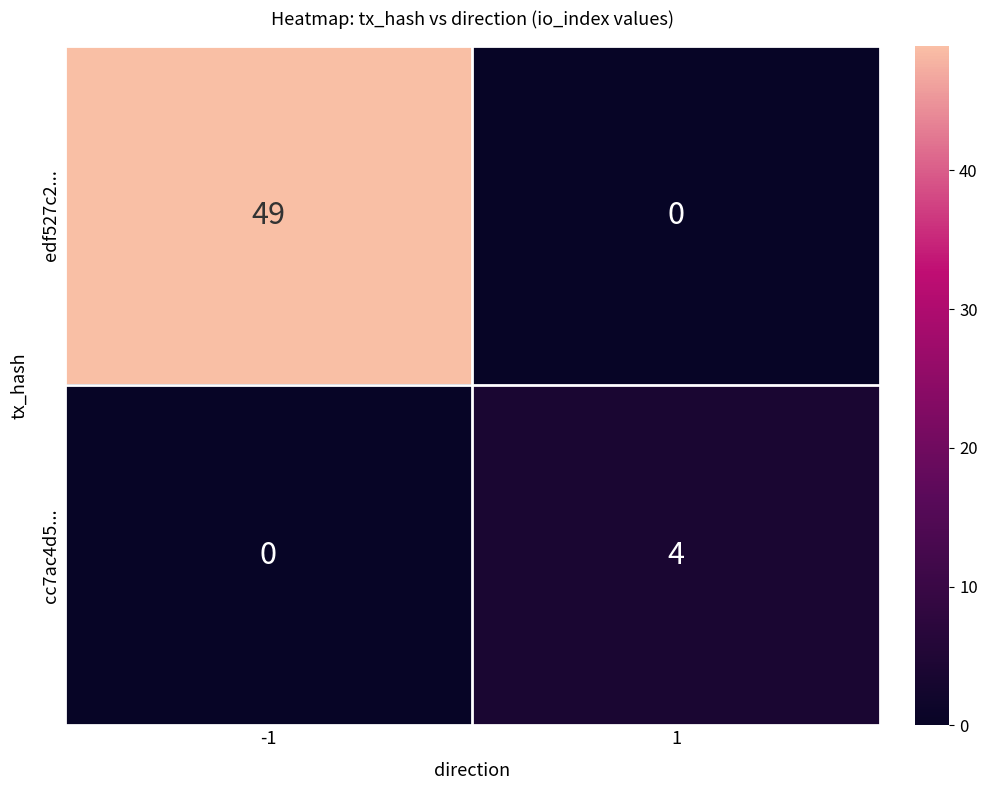

What is the difference between the highest and lowest values at 1?

4